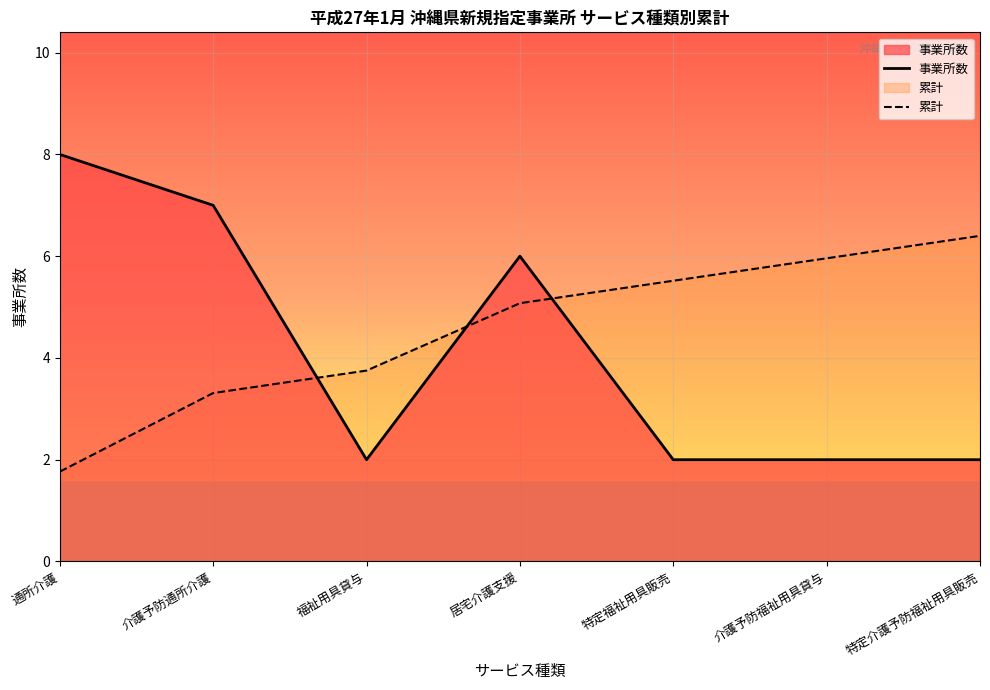

At which category does the chart reach its peak across all series?

通所介護